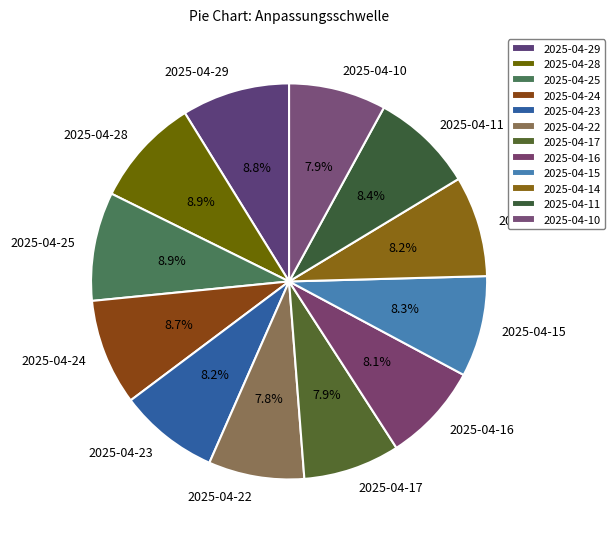

Combined, do 2025-04-15 and 2025-04-11 account for over 50%?

No